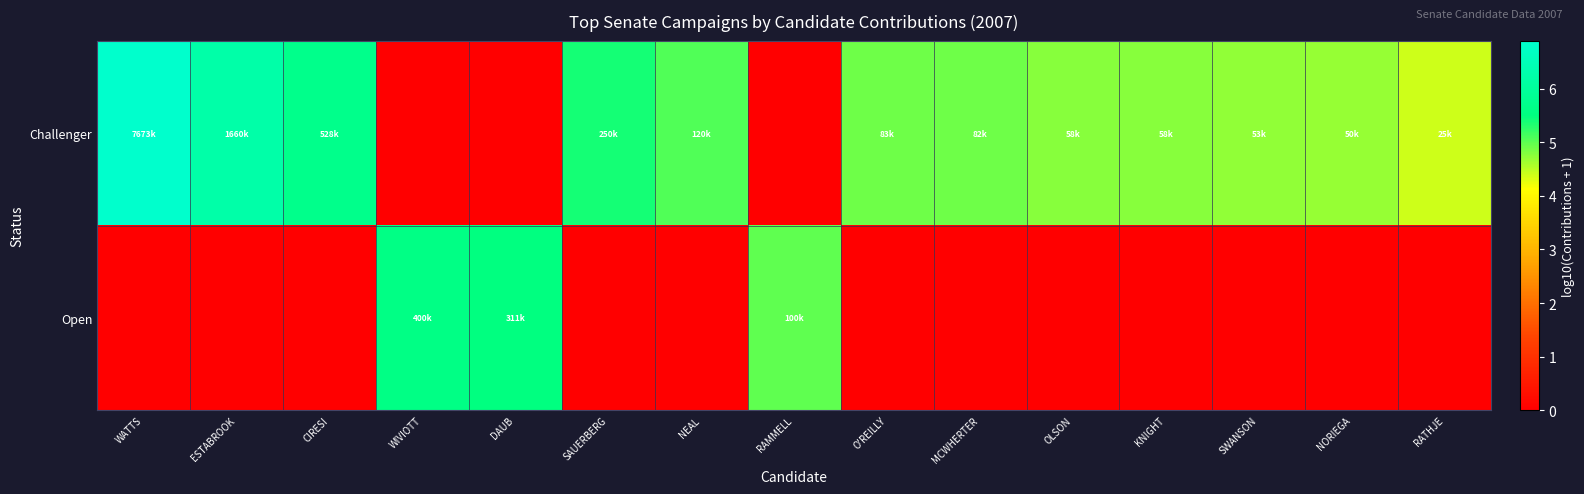

Reading left to right, extract all data points from this chart.

Challenger: WATTS=6.9	ESTABROOK=6.2	CIRESI=5.7	WIVIOTT=0.0	DAUB=0.0	SAUERBERG=5.4	NEAL=5.1	RAMMELL=0.0	O'REILLY=4.9	MCWHERTER=4.9	OLSON=4.8	KNIGHT=4.8	SWANSON=4.7	NORIEGA=4.7	RATHJE=4.4
Open: WATTS=0.0	ESTABROOK=0.0	CIRESI=0.0	WIVIOTT=5.6	DAUB=5.5	SAUERBERG=0.0	NEAL=0.0	RAMMELL=5.0	O'REILLY=0.0	MCWHERTER=0.0	OLSON=0.0	KNIGHT=0.0	SWANSON=0.0	NORIEGA=0.0	RATHJE=0.0